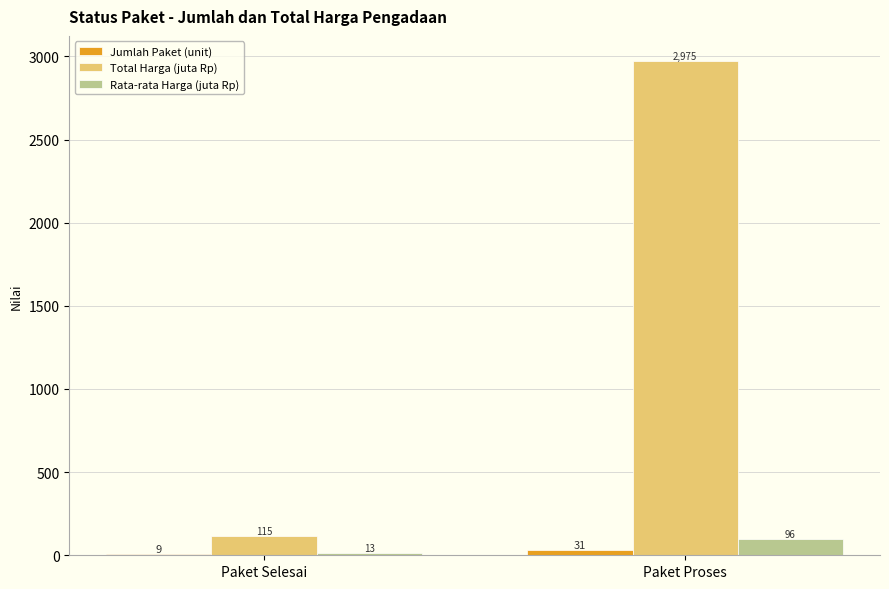

True or false: Total Harga (juta Rp) has a value of 114.8 at Paket Selesai.

True